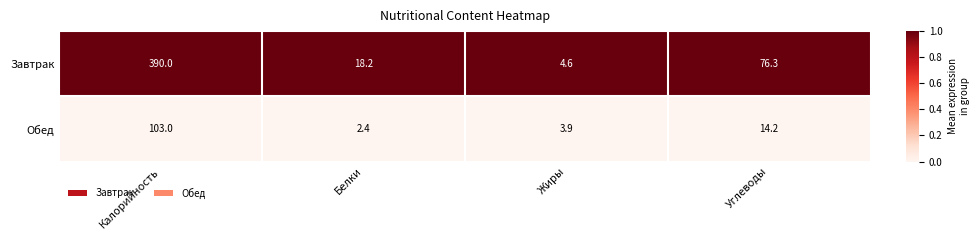

What is the approximate value of Обед at Углеводы?

14.2